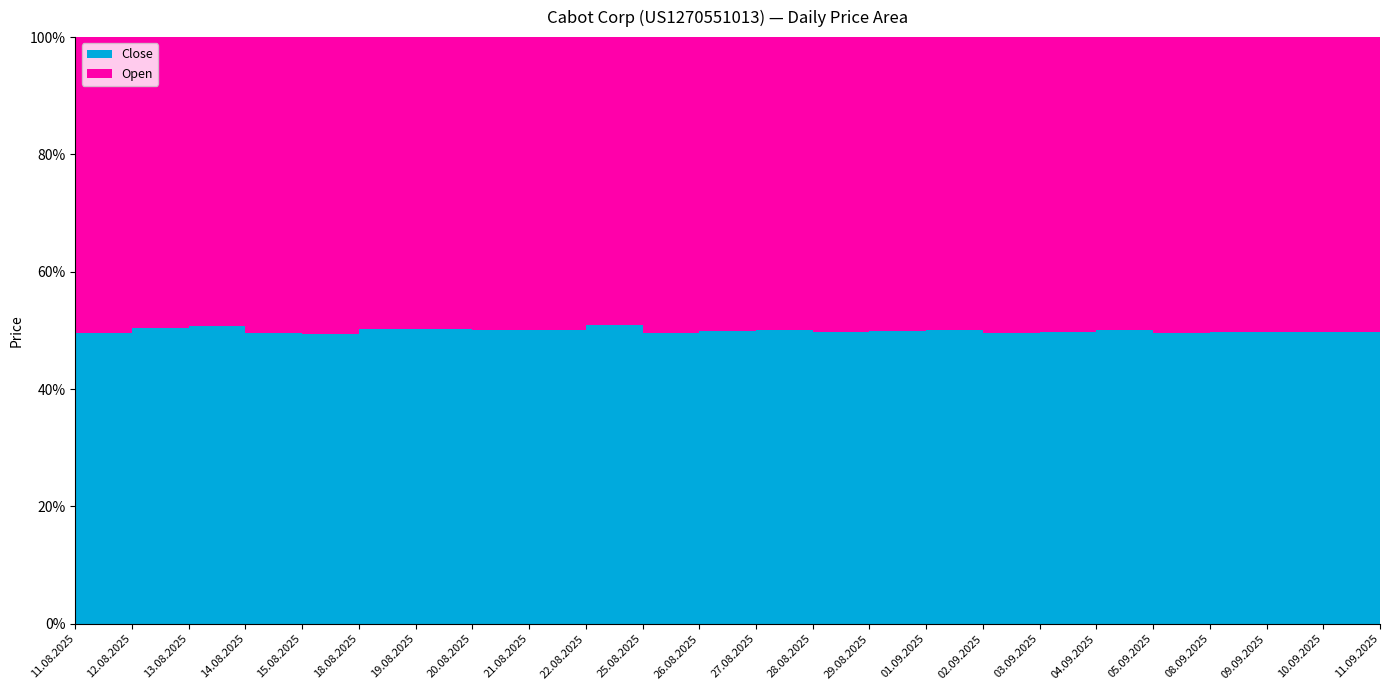

Reading right to left, list all the values displayed in this chart.

Close: 11.09.2025=64118	10.09.2025=63826	09.09.2025=63844	08.09.2025=64182	05.09.2025=64271	04.09.2025=65008	03.09.2025=64437	02.09.2025=64066	01.09.2025=65378	29.08.2025=64970	28.08.2025=64996	27.08.2025=65779	26.08.2025=65648	25.08.2025=65574	22.08.2025=66462	21.08.2025=64050	20.08.2025=64127	19.08.2025=64032	18.08.2025=63725	15.08.2025=62902	14.08.2025=64661	13.08.2025=65074	12.08.2025=62613	11.08.2025=62009
Open: 11.09.2025=63430	10.09.2025=64379	09.09.2025=64329	08.09.2025=64689	05.09.2025=65315	04.09.2025=64698	03.09.2025=65108	02.09.2025=65302	01.09.2025=65293	29.08.2025=65223	28.08.2025=65795	27.08.2025=65774	26.08.2025=65692	25.08.2025=66663	22.08.2025=63938	21.08.2025=63888	20.08.2025=63985	19.08.2025=63227	18.08.2025=62895	15.08.2025=64535	14.08.2025=65966	13.08.2025=63230	12.08.2025=61574	11.08.2025=63073